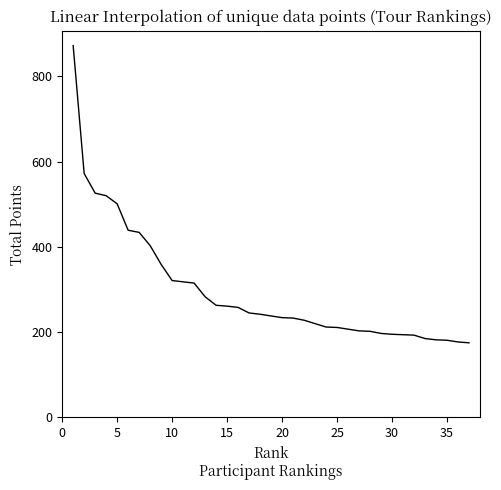

What is the difference between the maximum and minimum values?

697